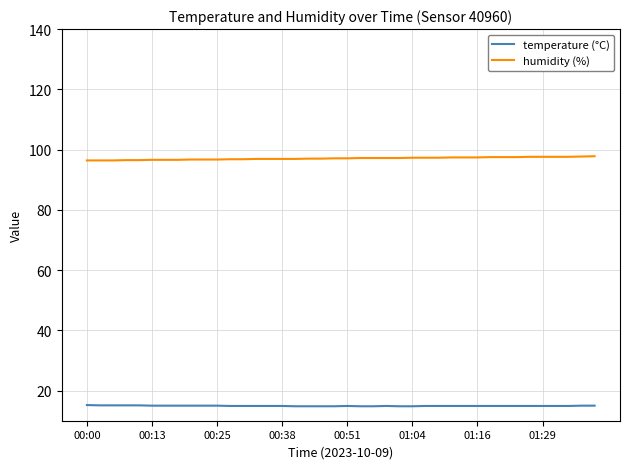

What is the lowest value of the humidity (%) series?

96.4